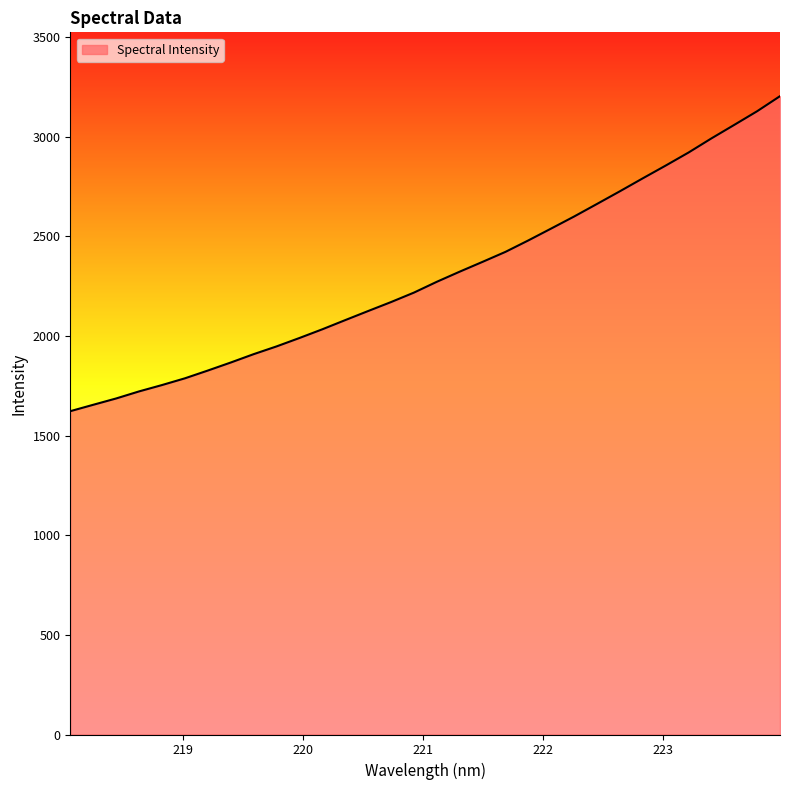

What is the maximum value shown in the chart?

3203.7